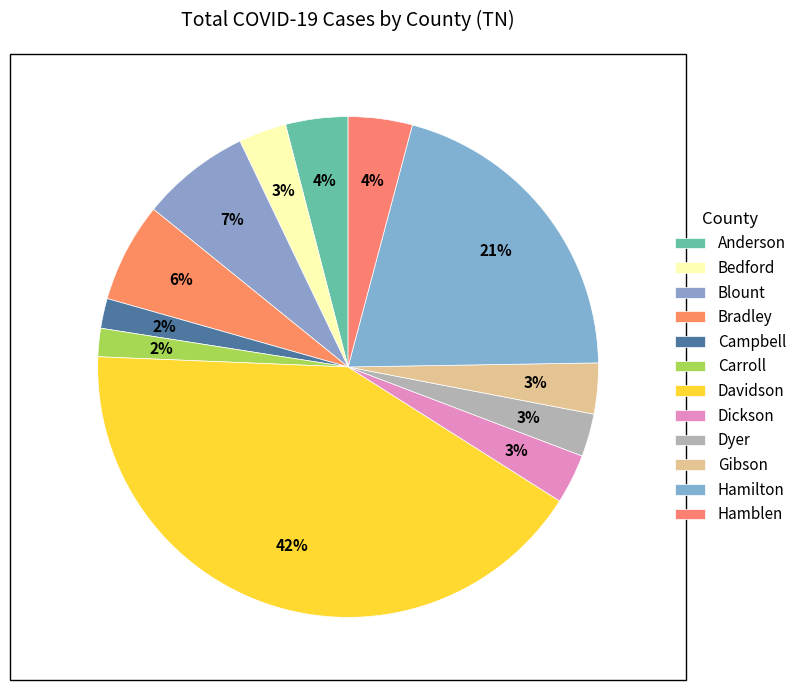

Count the number of slices in the pie.

12